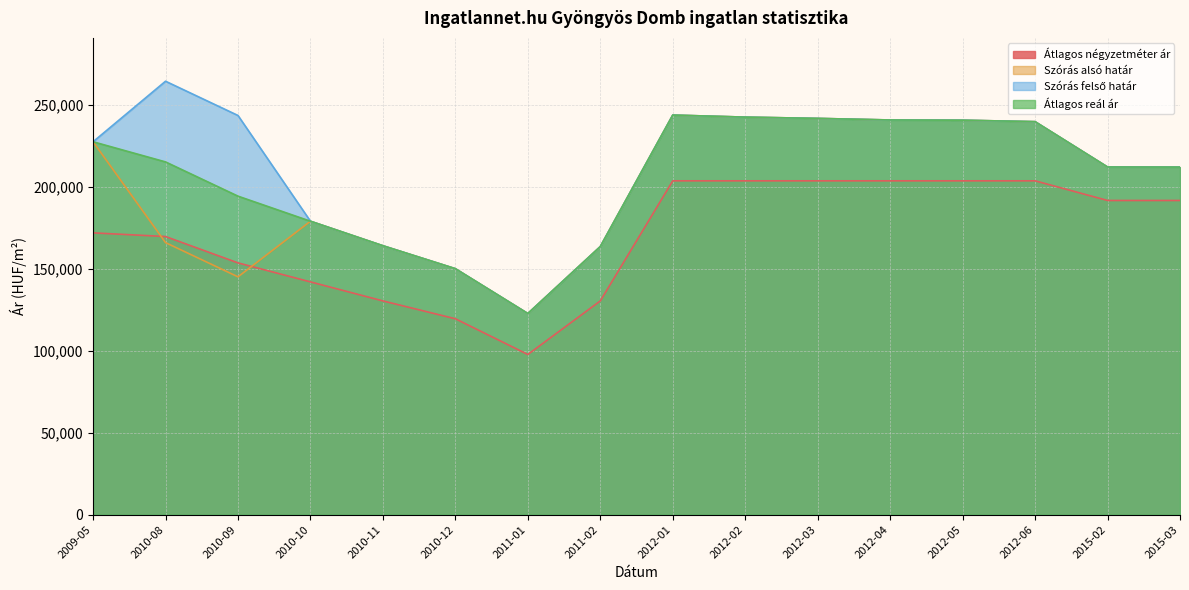

How many interior local peaks does the Szórás felső határ series have?

2